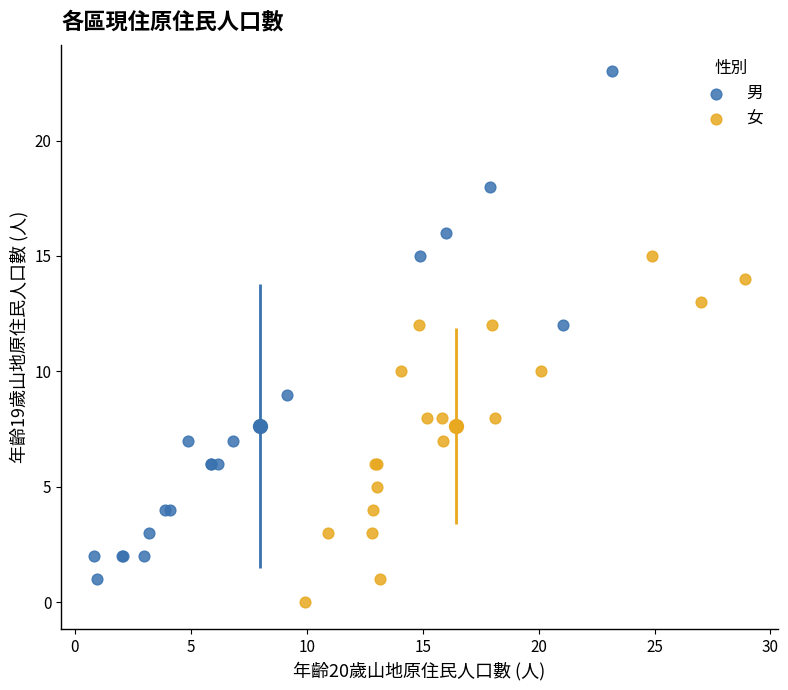

Which series has the largest Y range (max minus min)?

男